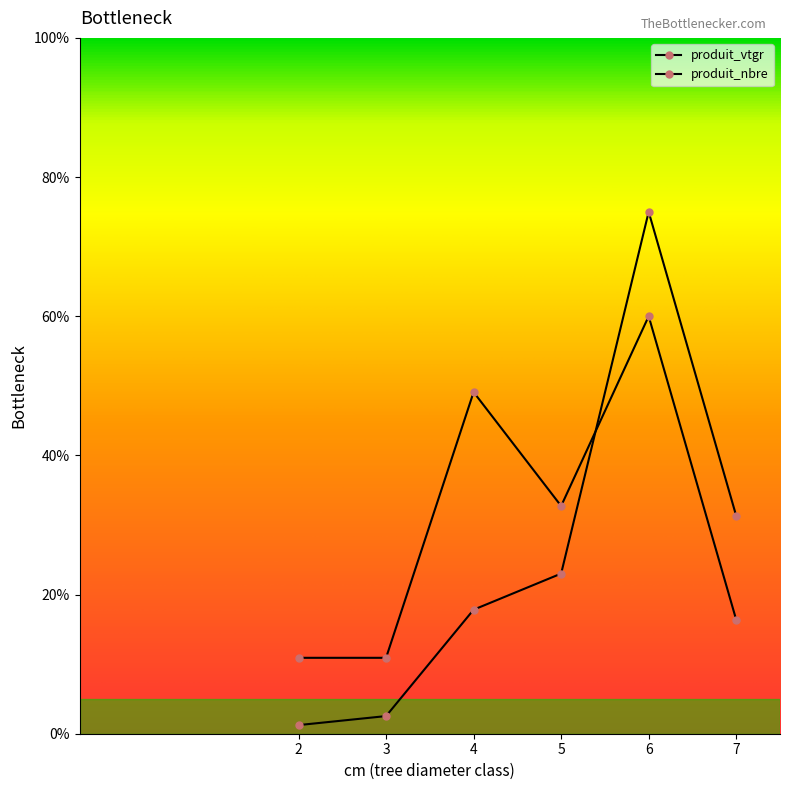

What is the value of the produit_vtgr point at the 2nd from the left?

2.5